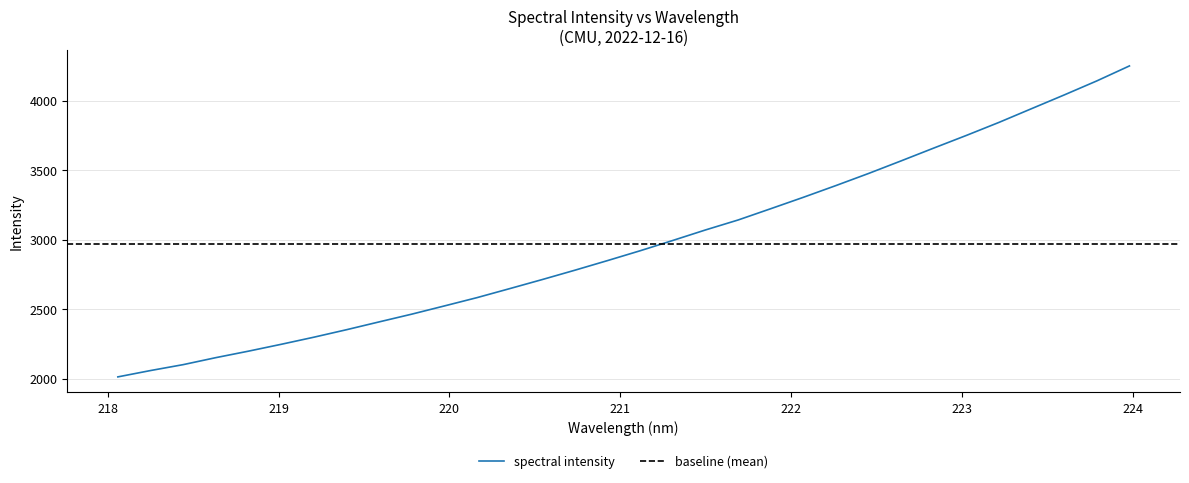

What is the difference between the values at 220.3533 and 222.6447?

918.9